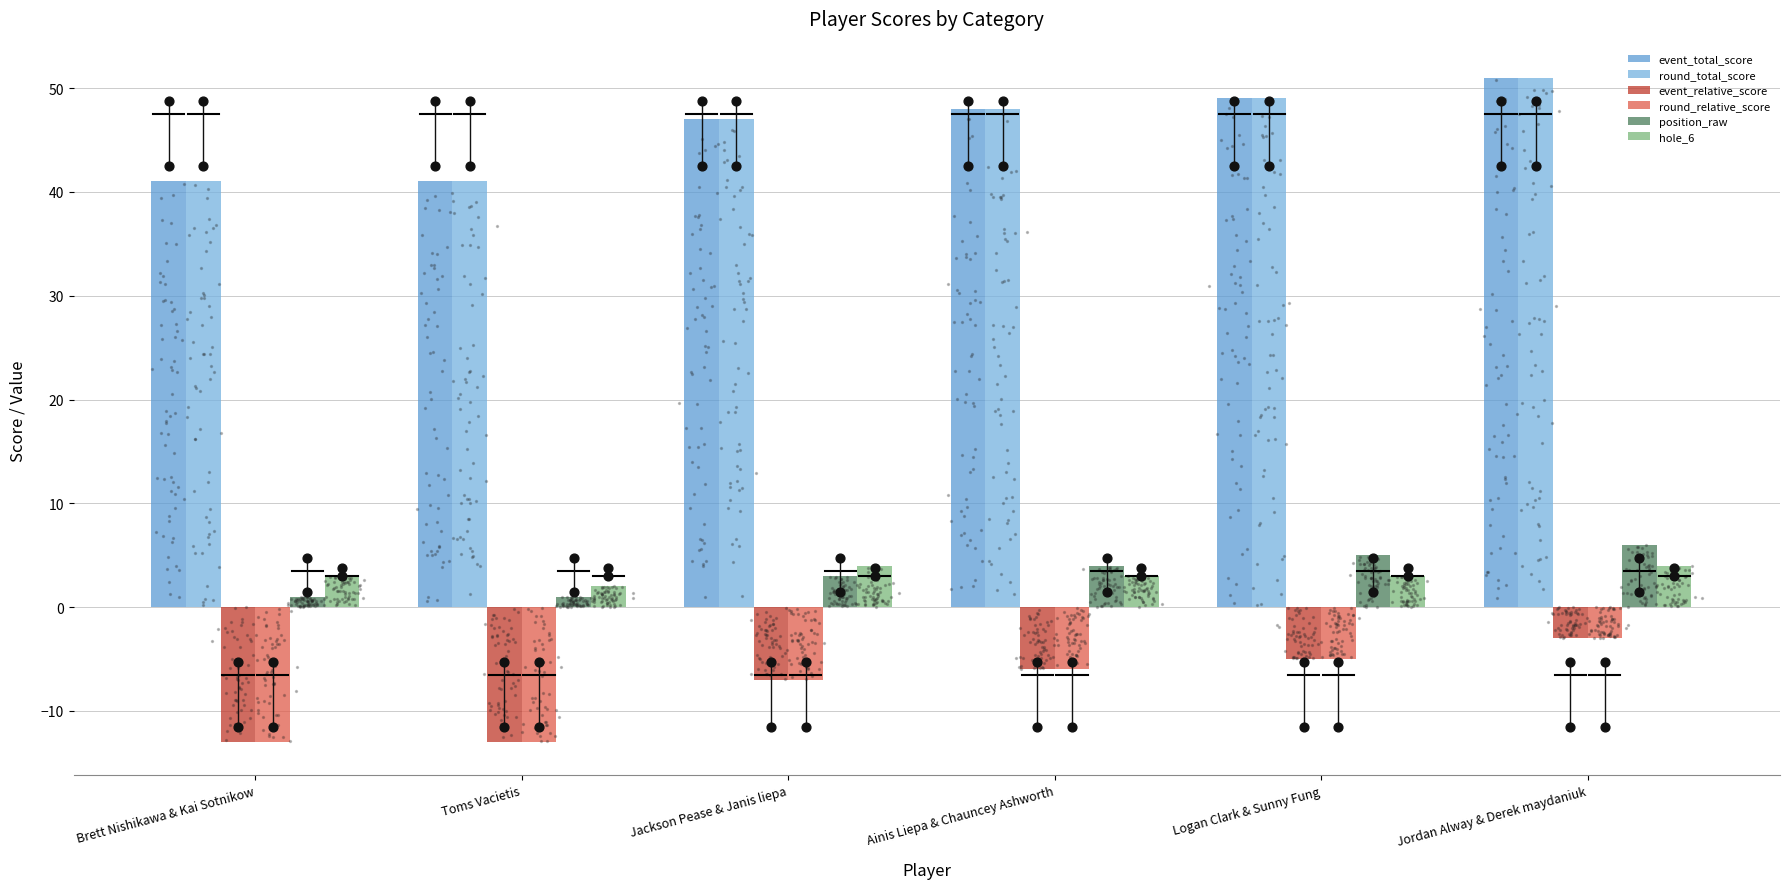

What are all the series names shown in the legend?

event_total_score, round_total_score, event_relative_score, round_relative_score, position_raw, hole_6